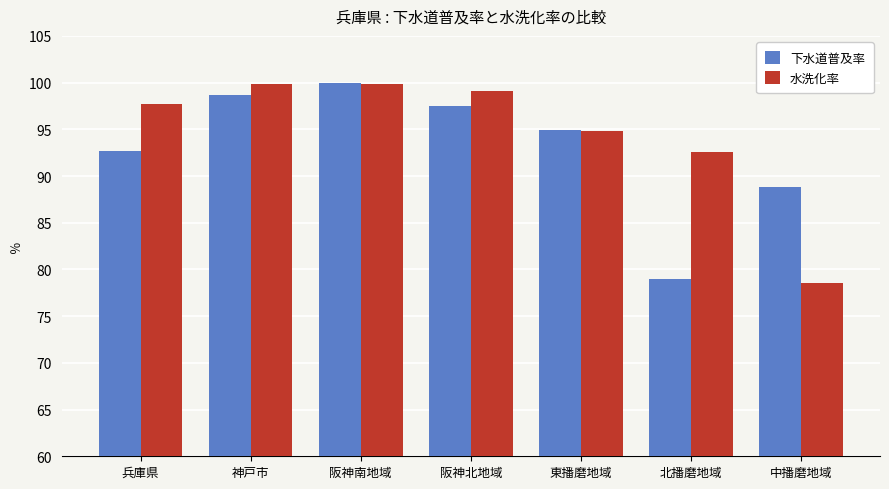

How many values in the 下水道普及率 series are below 94?

3